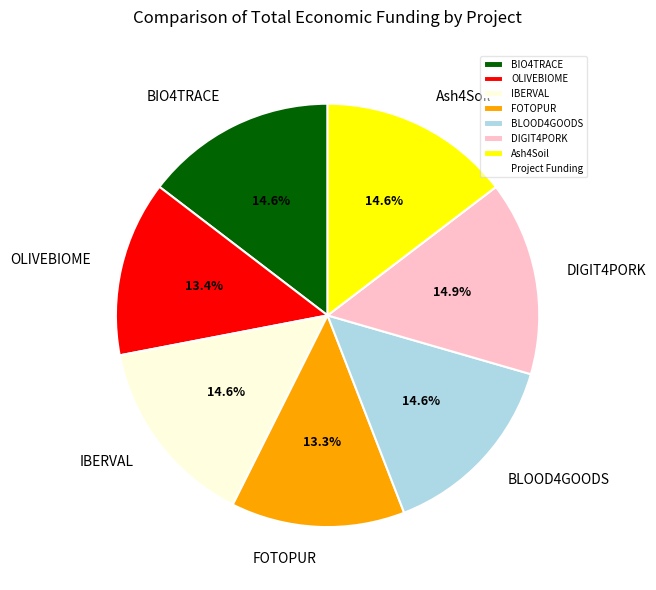

Which has a higher value, BLOOD4GOODS or FOTOPUR?

BLOOD4GOODS